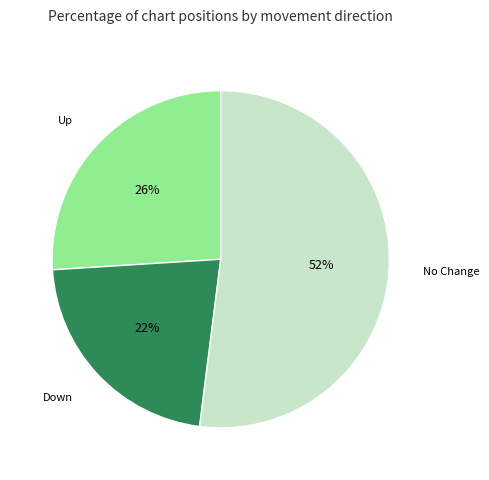

Is there a majority slice in this chart?

Yes